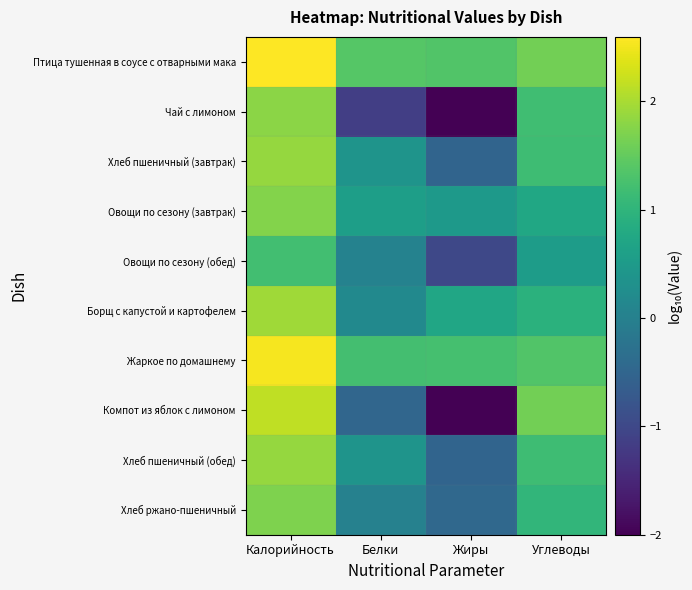

Reading left to right, extract all data points from this chart.

Птица тушенная в соусе с отварными мака: Калорийность=2.6	Белки=1.4	Жиры=1.4	Углеводы=1.6
Чай с лимоном: Калорийность=1.8	Белки=-1.2	Жиры=-2.0	Углеводы=1.2
Хлеб пшеничный (завтрак): Калорийность=1.9	Белки=0.4	Жиры=-0.5	Углеводы=1.2
Овощи по сезону (завтрак): Калорийность=1.7	Белки=0.6	Жиры=0.5	Углеводы=0.7
Овощи по сезону (обед): Калорийность=1.2	Белки=0.0	Жиры=-1.0	Углеводы=0.5
Борщ с капустой и картофелем: Калорийность=1.9	Белки=0.2	Жиры=0.7	Углеводы=0.9
Жаркое по домашнему: Калорийность=2.5	Белки=1.2	Жиры=1.2	Углеводы=1.3
Компот из яблок с лимоном: Калорийность=2.2	Белки=-0.5	Жиры=-2.0	Углеводы=1.6
Хлеб пшеничный (обед): Калорийность=1.9	Белки=0.4	Жиры=-0.5	Углеводы=1.2
Хлеб ржано-пшеничный: Калорийность=1.7	Белки=0.0	Жиры=-0.4	Углеводы=1.0